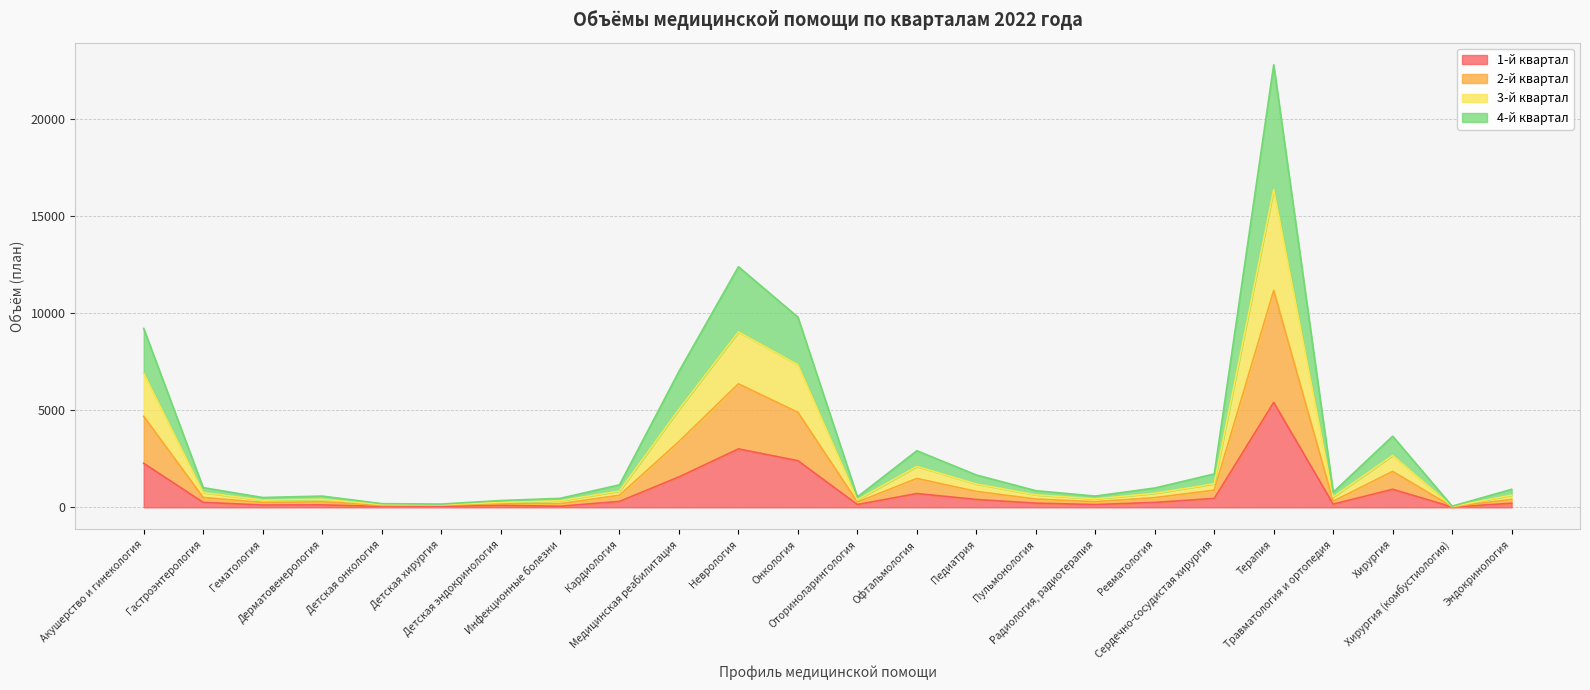

Does the chart have visible grid lines?

Yes